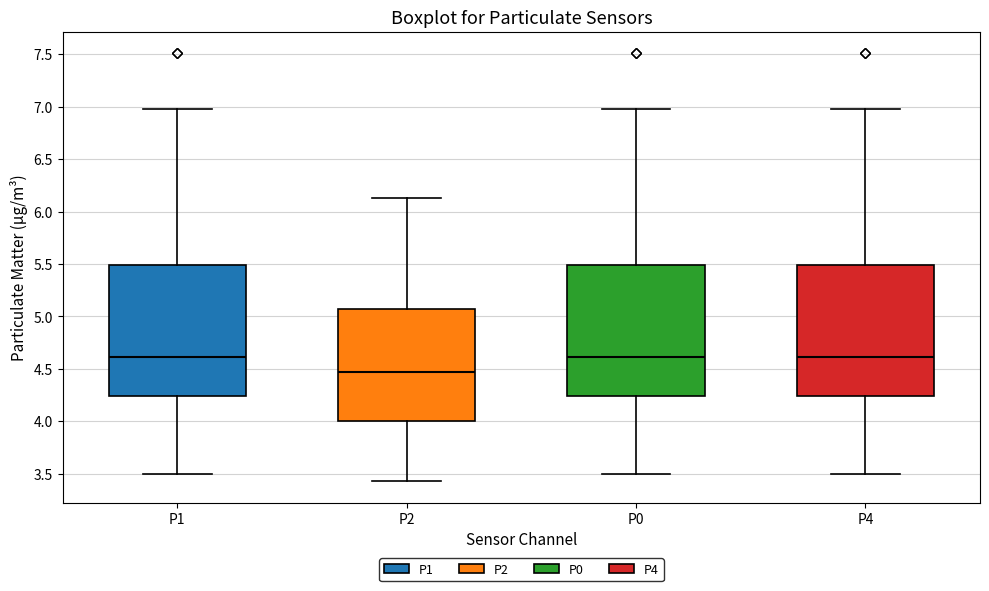

Reading left to right, read every box against the y-axis: the position of its median line, the range the box covers, and the ends of its whiskers. The values are not printed on the chart, so give them approximately, as read against the axis.

P1: median 4.60, box 4.25 to 5.50, whiskers 3.50 to 7.00
P2: median 4.45, box 4.00 to 5.05, whiskers 3.45 to 6.15
P0: median 4.60, box 4.25 to 5.50, whiskers 3.50 to 7.00
P4: median 4.60, box 4.25 to 5.50, whiskers 3.50 to 7.00